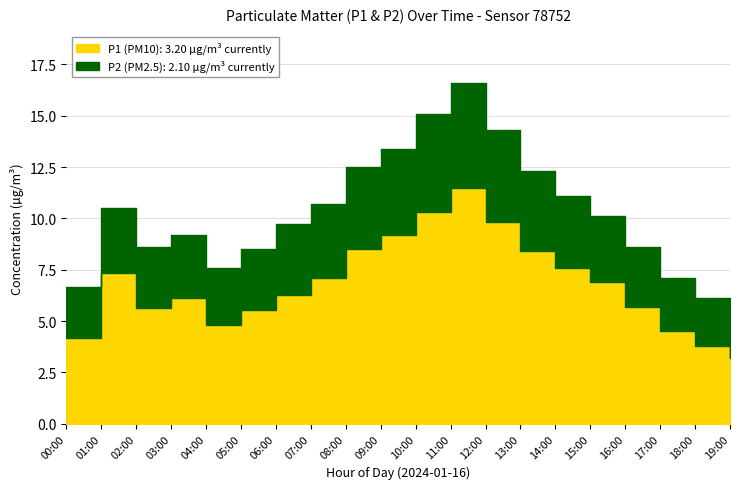

At which label is P2 closest to 3?

05:00